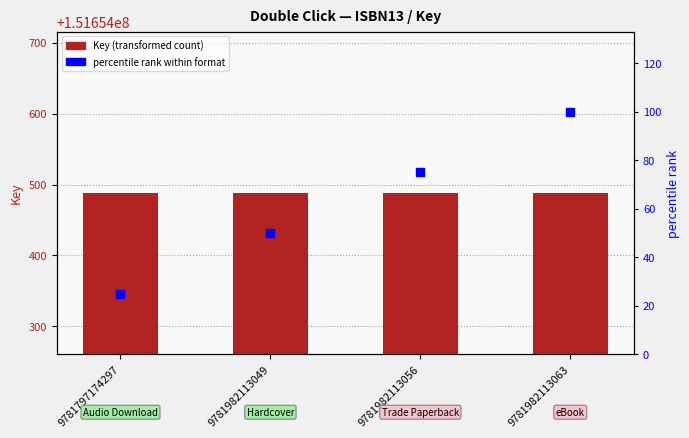

Which series has the largest total across all categories?

Key